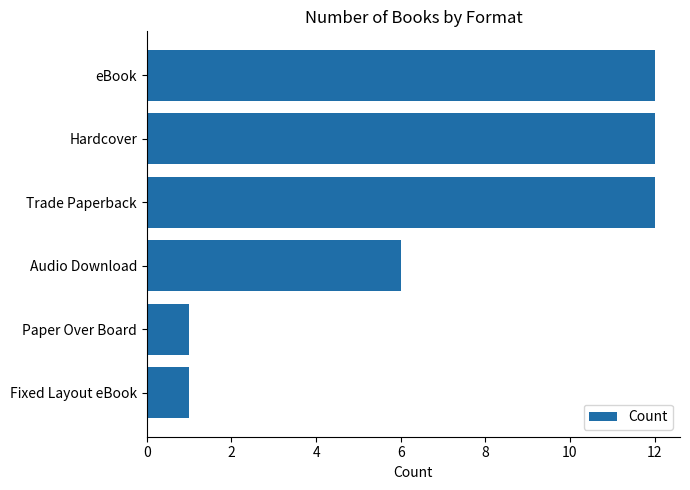

Which has a higher value, Audio Download or Trade Paperback?

Trade Paperback